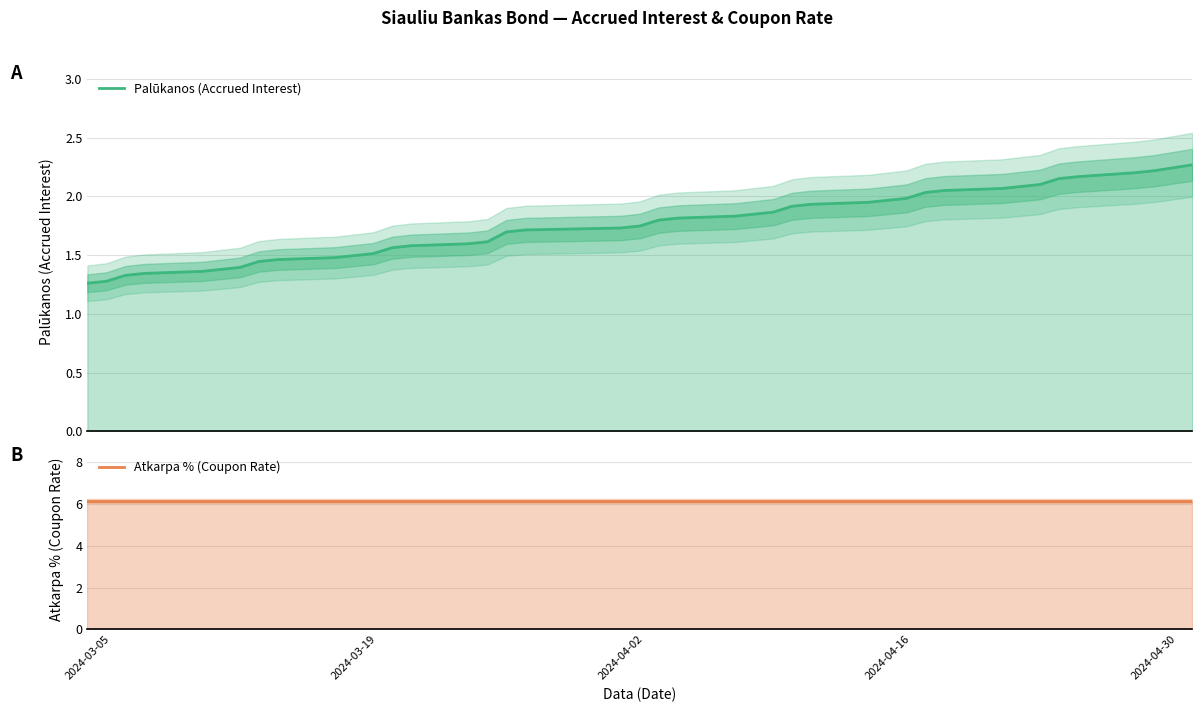

What is the sum of all Palūkanos (Accrued Interest) values?

70.2